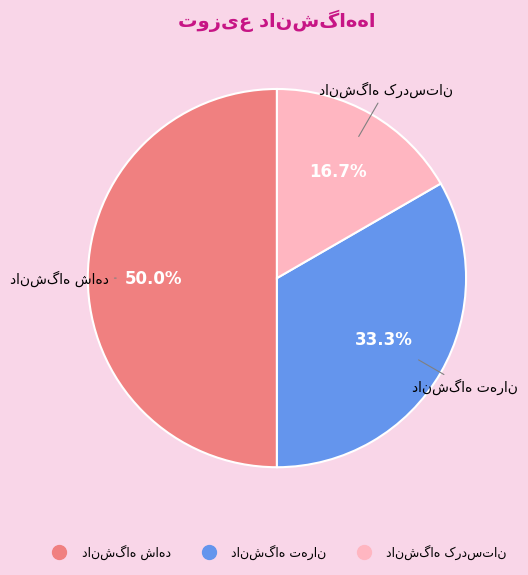

How many slices are in this pie chart?

3